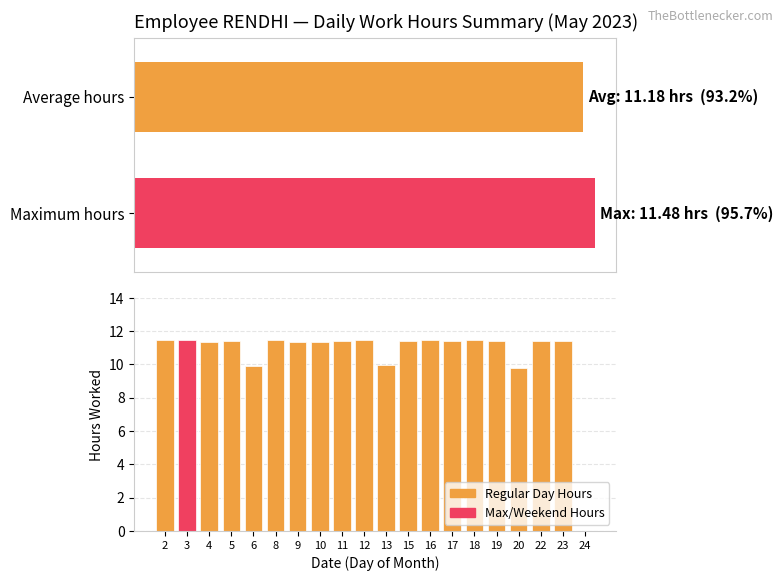

What is the greatest value displayed?

11.5